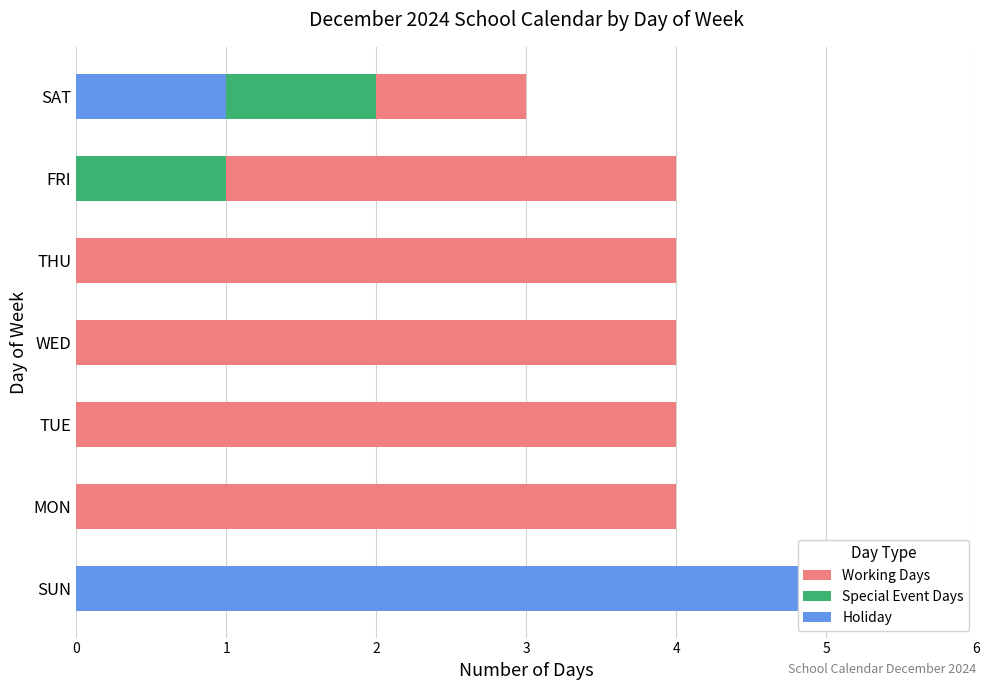

The value of Working Days at MON is 1. True or false?

False